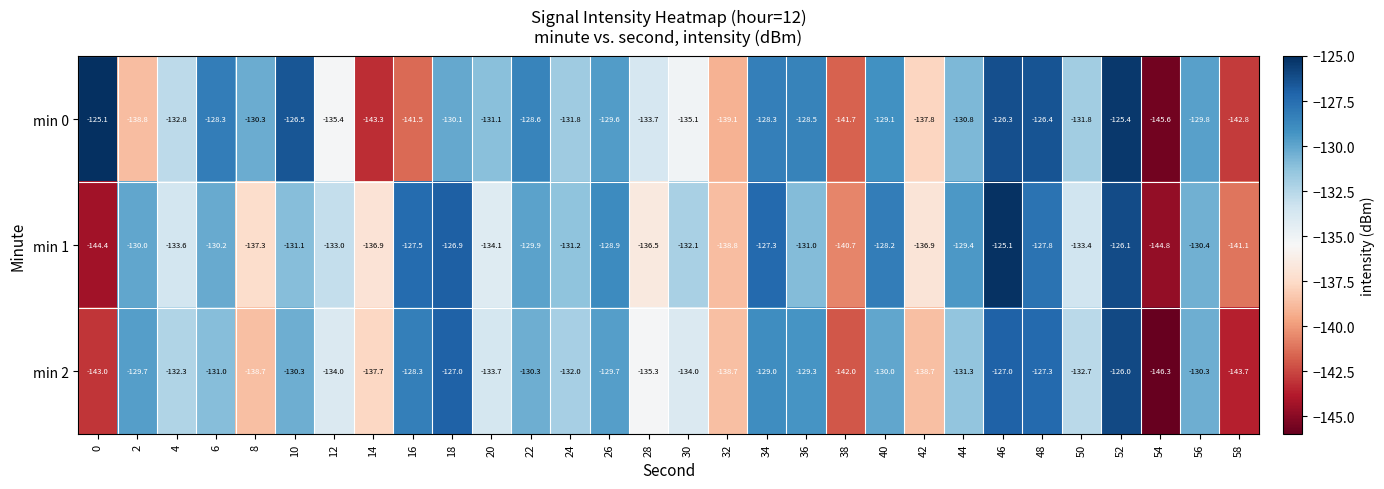

Which category has the lowest value across all series?

54